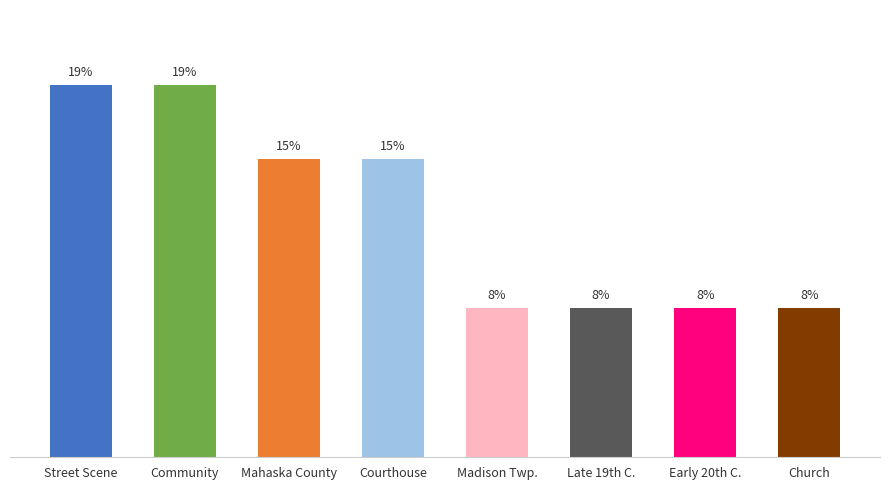

Are the bars horizontal?

No